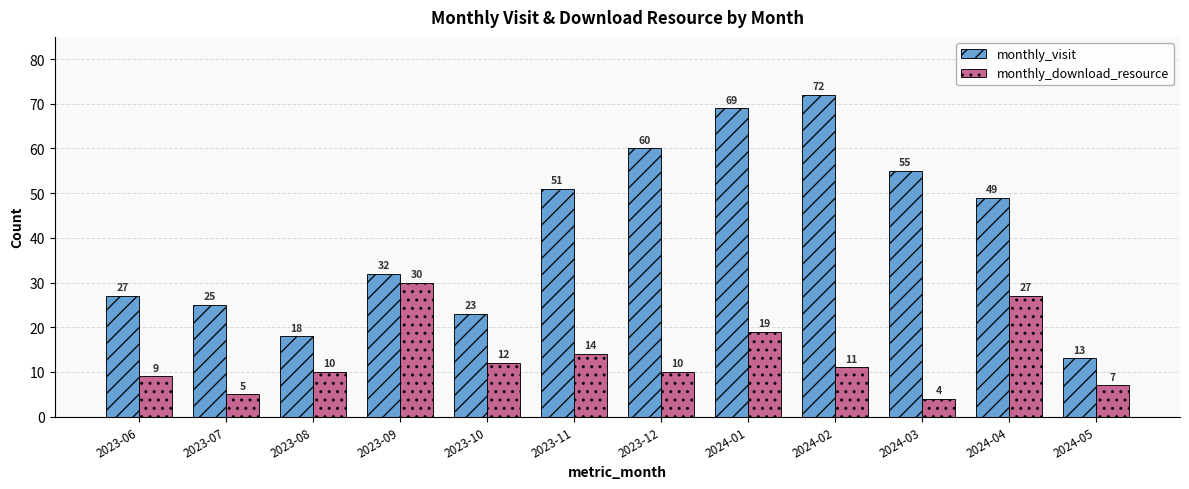

What is the sum of all monthly_download_resource values?

158